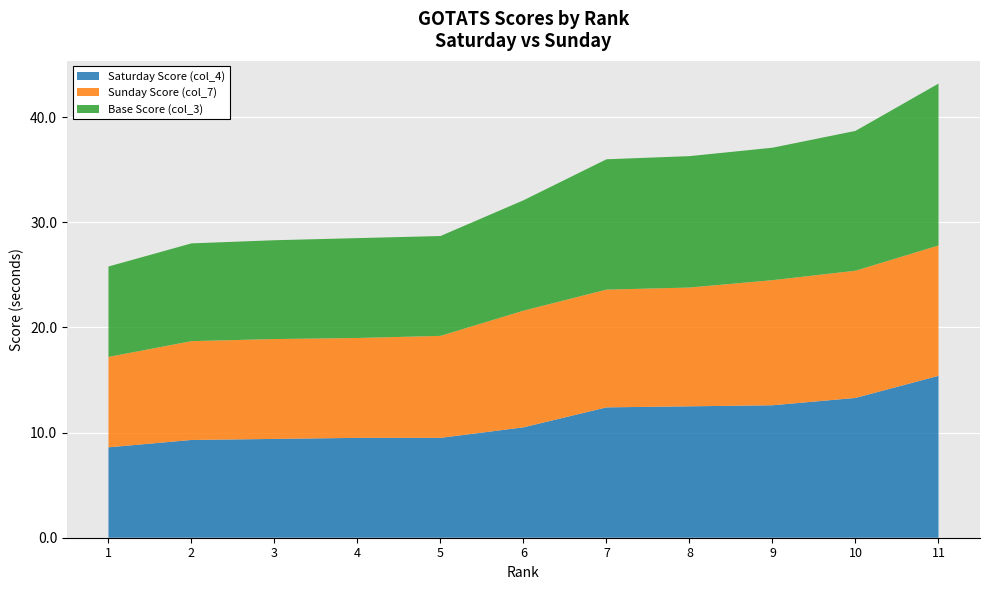

Reading left to right, transcribe all the data shown in this chart.

Saturday Score (col_4): 1=8.6	2=9.3	3=9.4	4=9.5	5=9.5	6=10.5	7=12.4	8=12.5	9=12.6	10=13.3	11=15.4
Sunday Score (col_7): 1=8.6	2=9.4	3=9.5	4=9.5	5=9.7	6=11.1	7=11.2	8=11.3	9=11.9	10=12.1	11=12.4
Base Score (col_3): 1=8.6	2=9.3	3=9.4	4=9.5	5=9.5	6=10.5	7=12.4	8=12.5	9=12.6	10=13.3	11=15.4